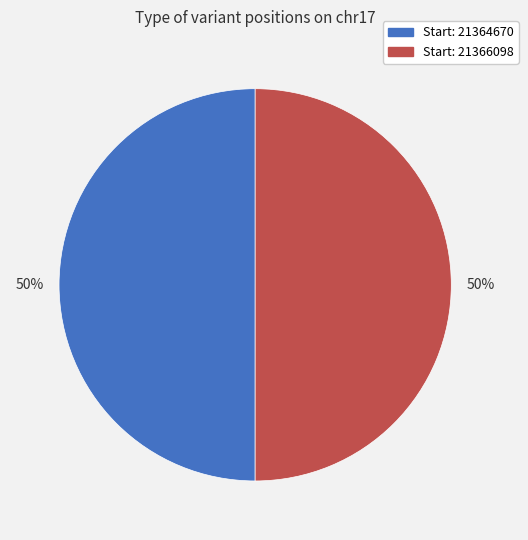

To the nearest percent, what is the average slice percentage?

50%